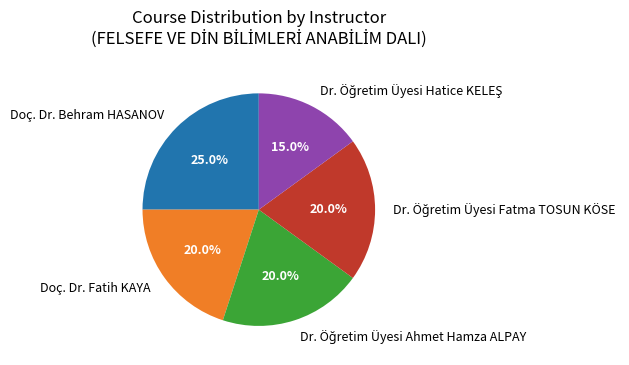

Do Doç. Dr. Fatih KAYA and Doç. Dr. Behram HASANOV together represent more than half of the pie?

No